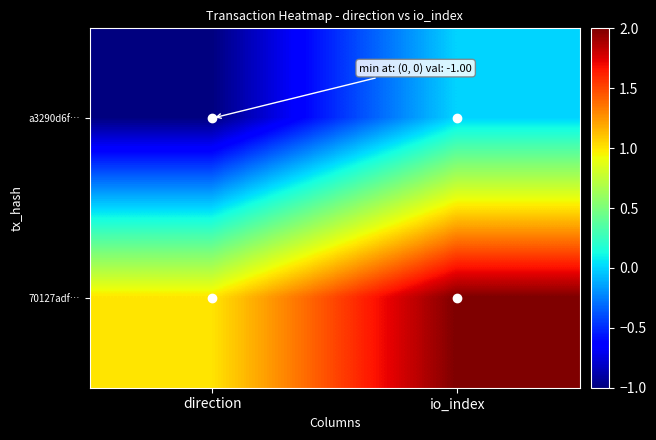

Count the number of categories in the chart.

2